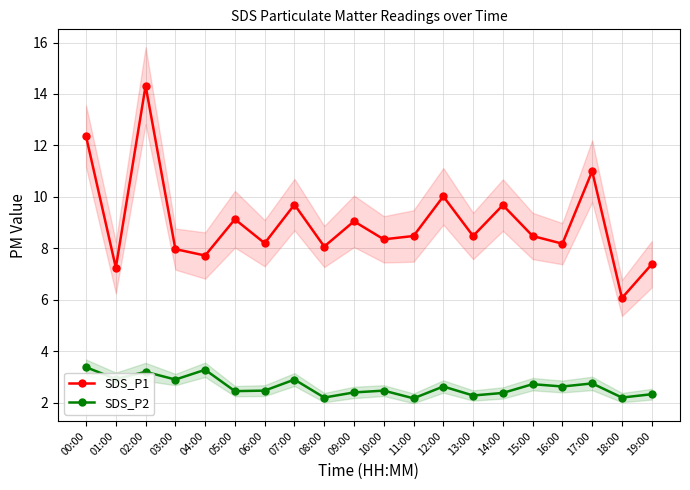

What position from the left is 07:00?

8